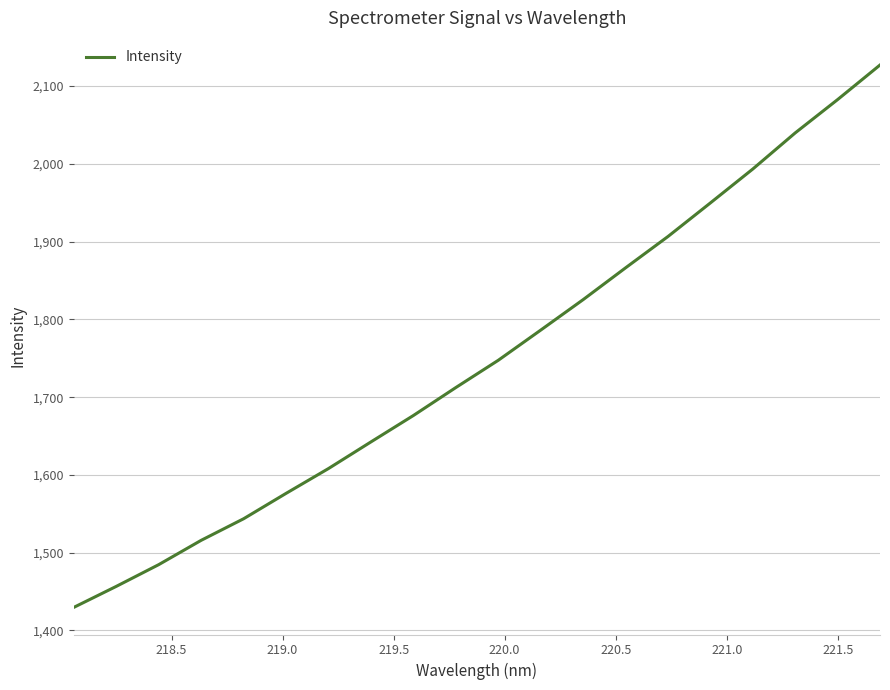

What is the smallest value displayed?

1429.7